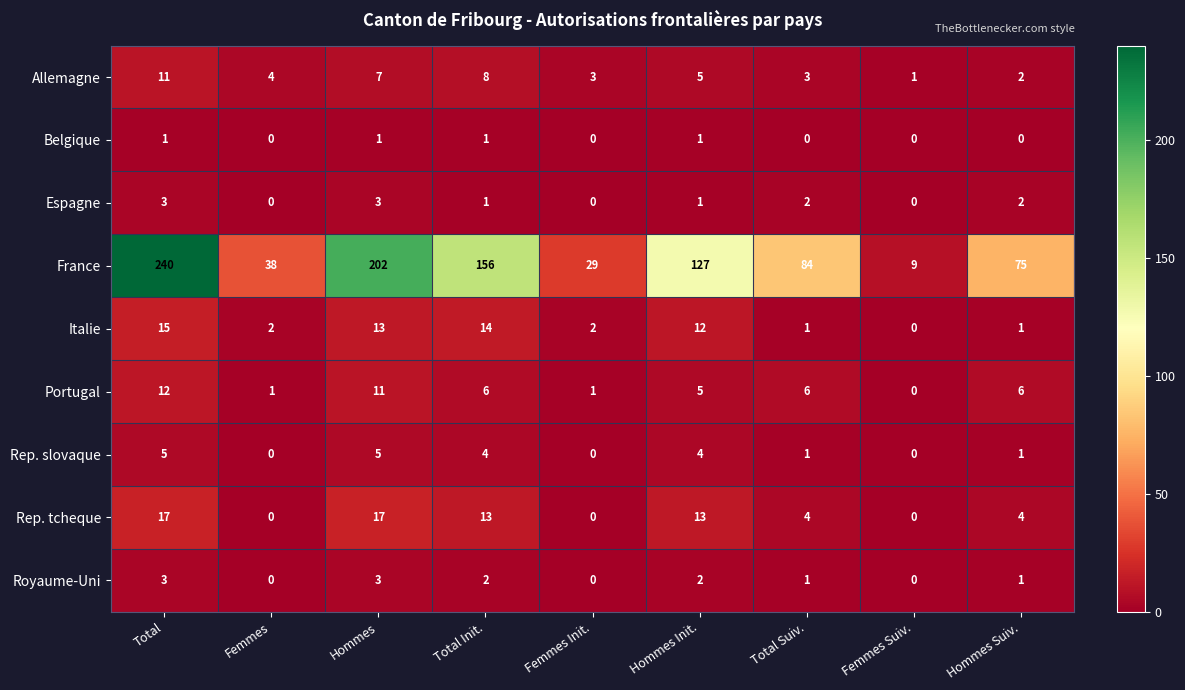

The value of Portugal at Femmes Init. is 0. True or false?

False